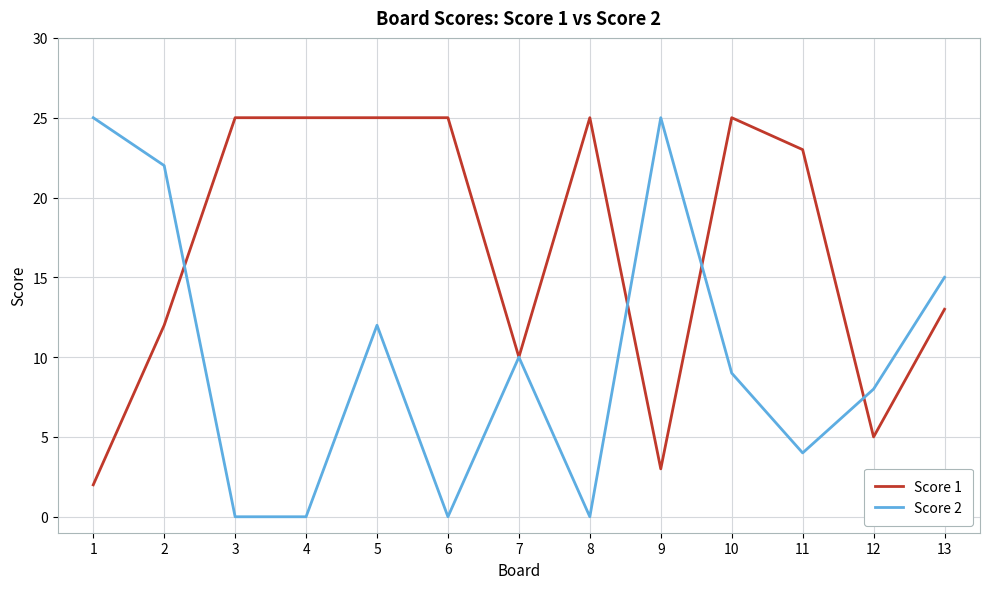

How many lines are shown in the chart?

2